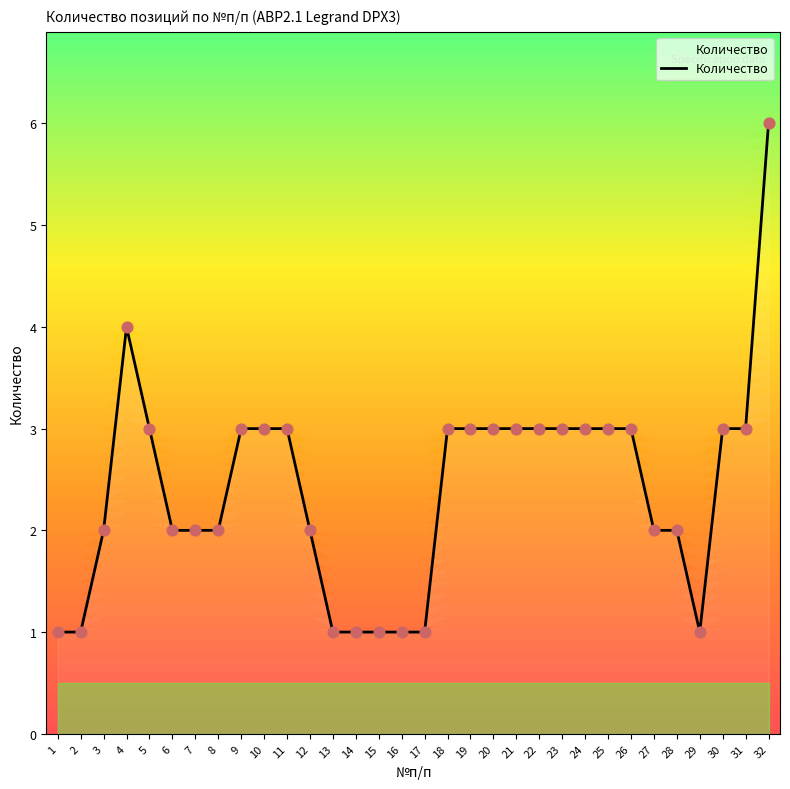

Approximately how many times larger is the value at 14 compared to 9?

0.3